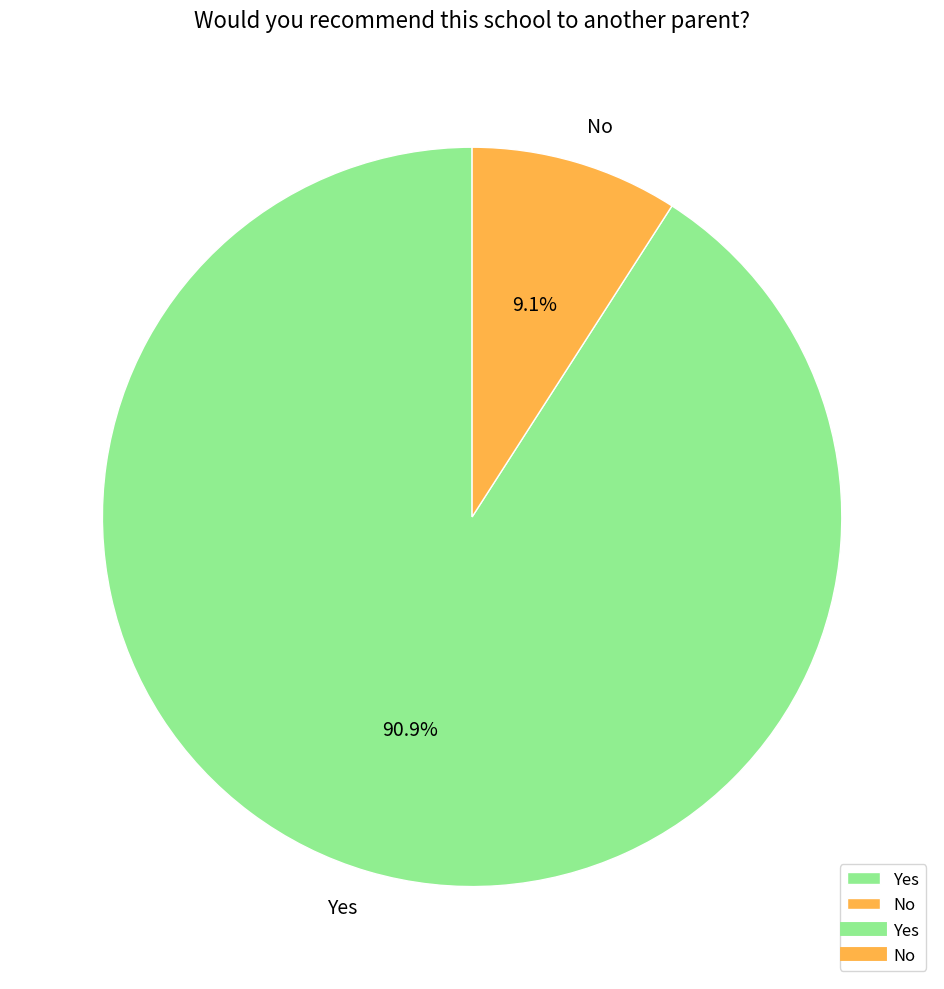

Count the number of slices in the pie.

2